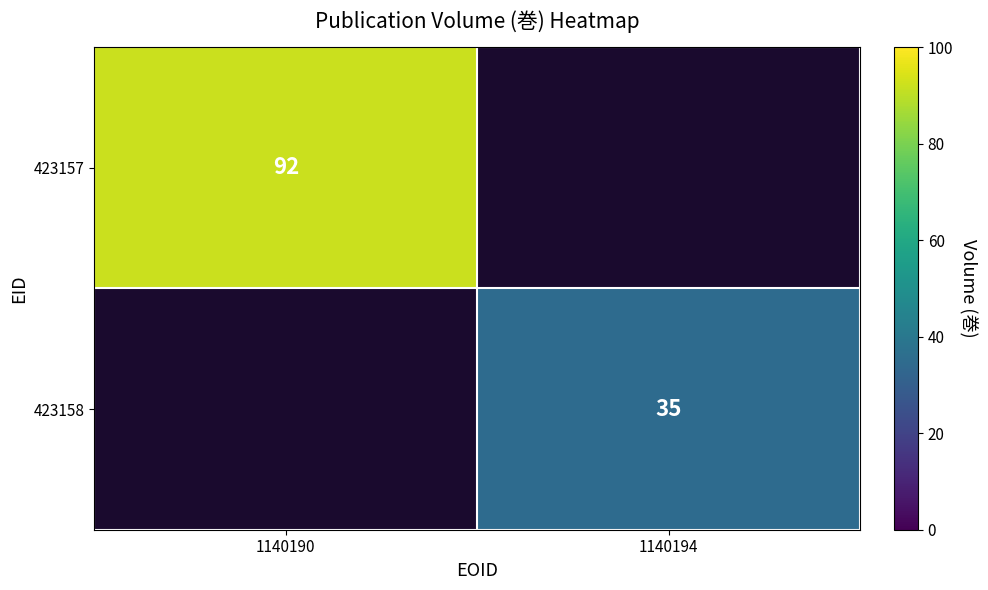

Is it true that 423157 equals 153 at 1140190?

False